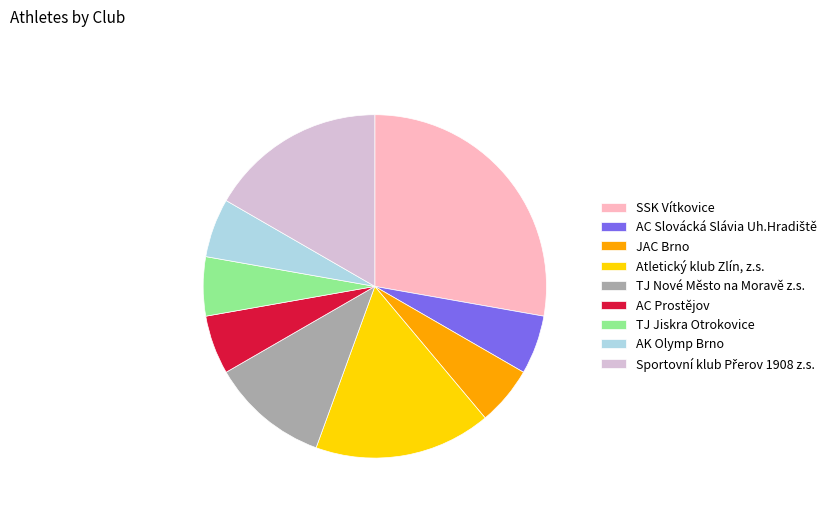

Is AK Olymp Brno the majority of the pie?

No